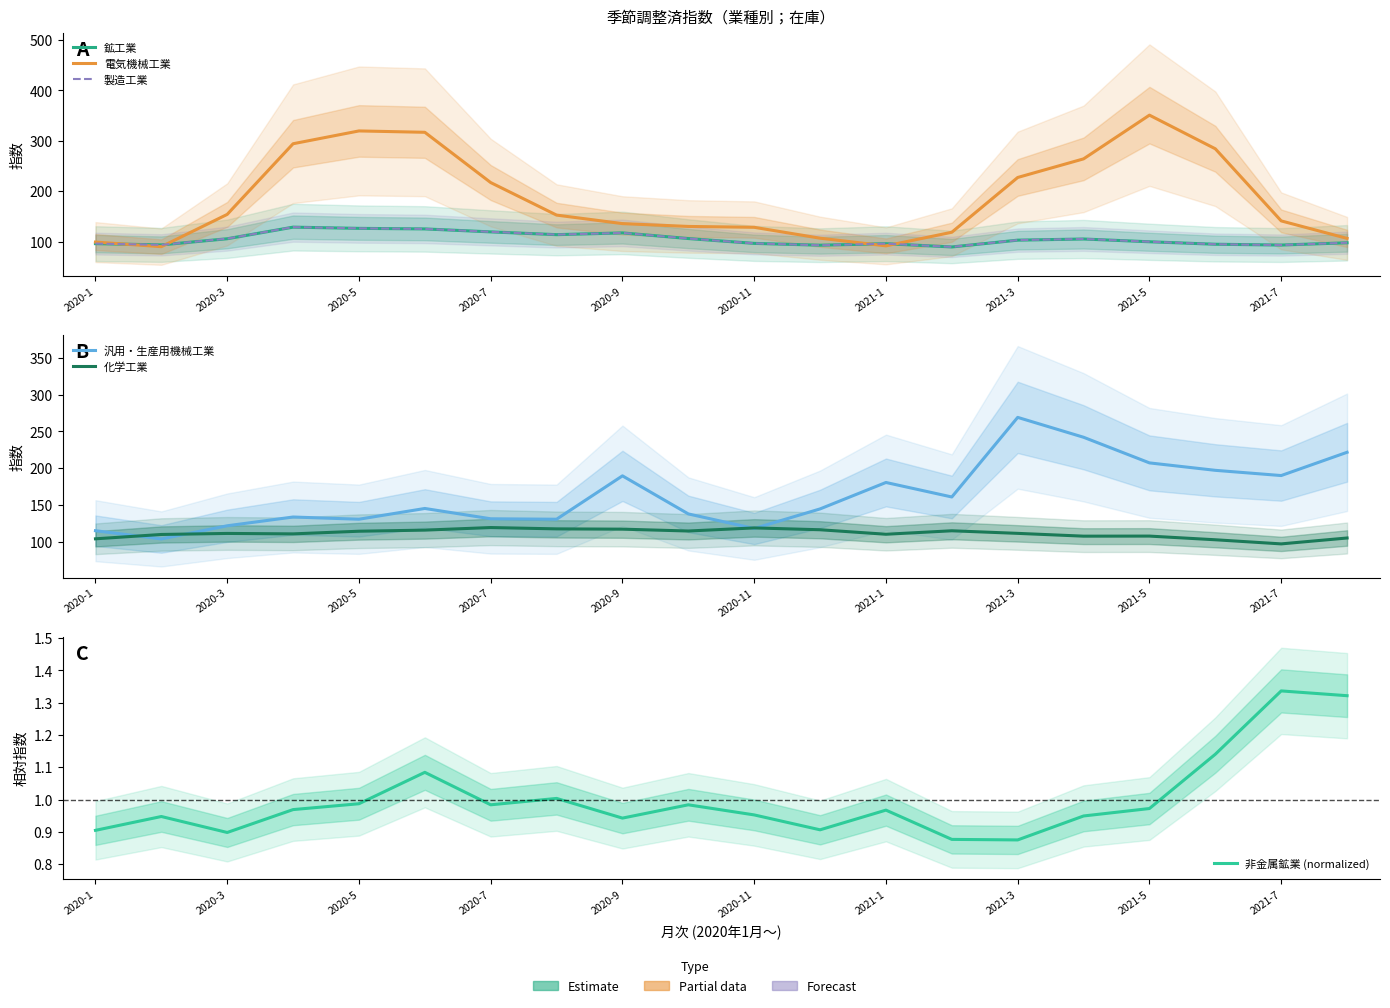

After their last crossing, which series has the higher values: 化学工業 or 鉱工業?

化学工業